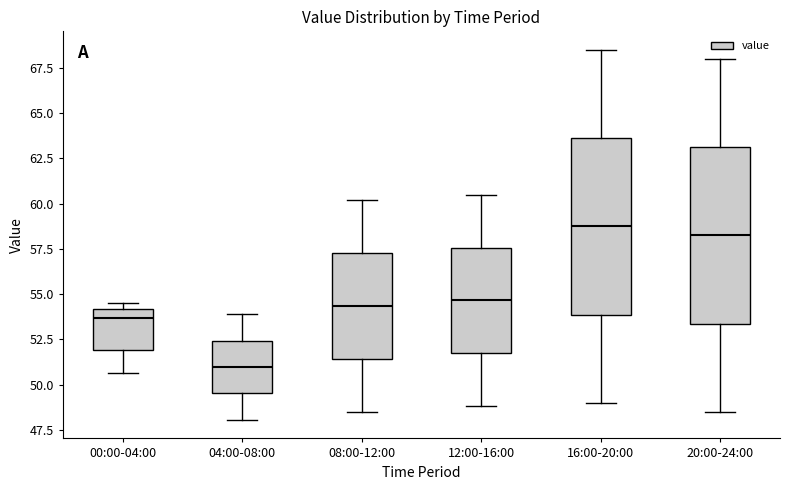

Where is the upper edge of the box for 00:00-04:00 on the y-axis? The values are not printed on the chart, so give them approximately, as read against the axis.

54.0